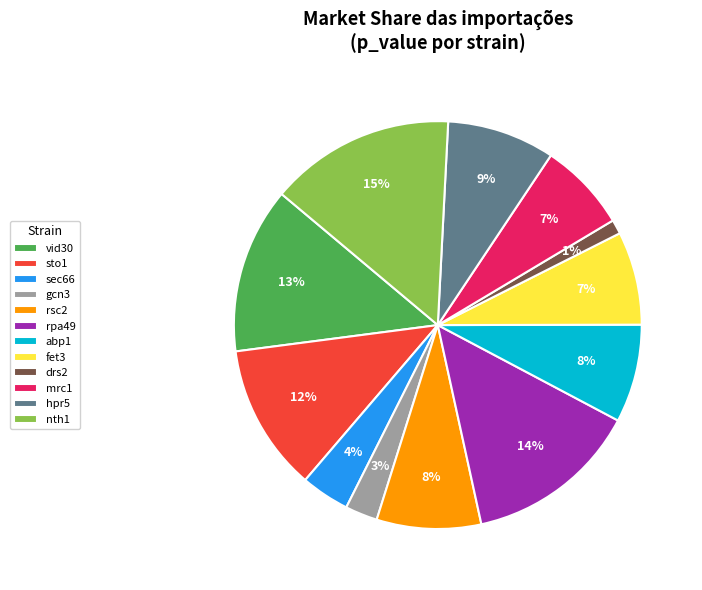

True or false: fet3 accounts for 1% of the total.

False